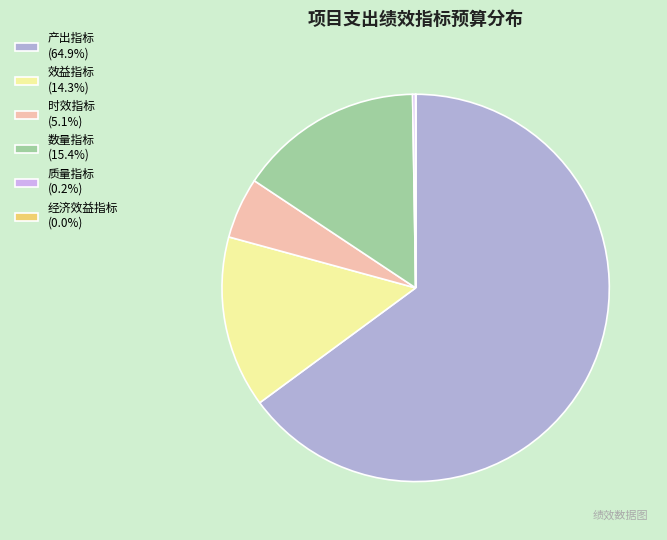

Which category has the biggest portion of the pie?

产出指标